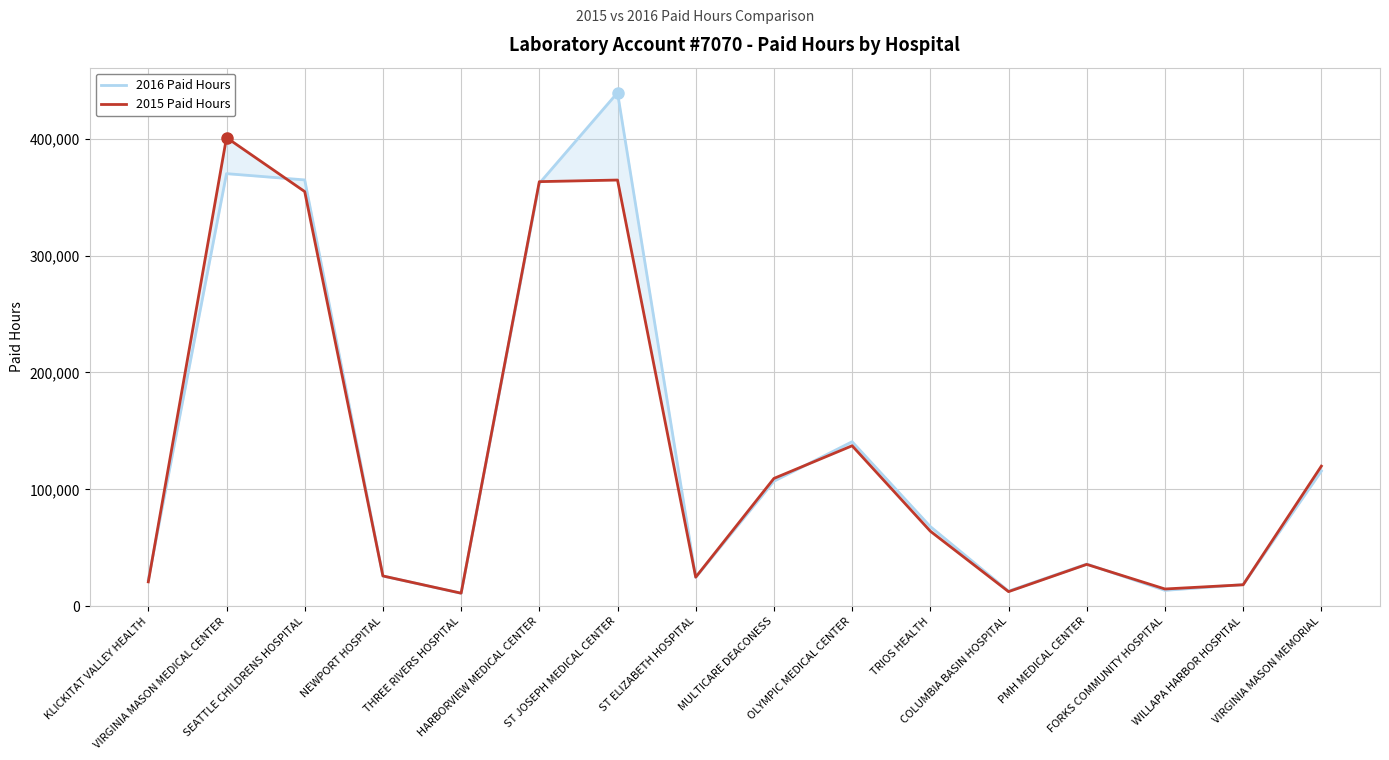

Which series has the largest range (max minus min)?

2016 Paid Hours